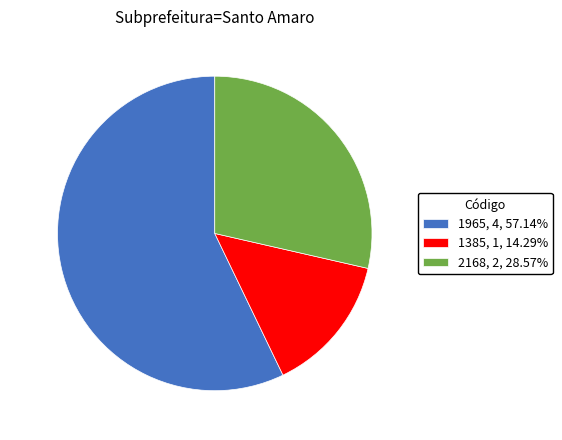

Do 1965, 4, 57.14% and 2168, 2, 28.57% together represent more than half of the pie?

Yes